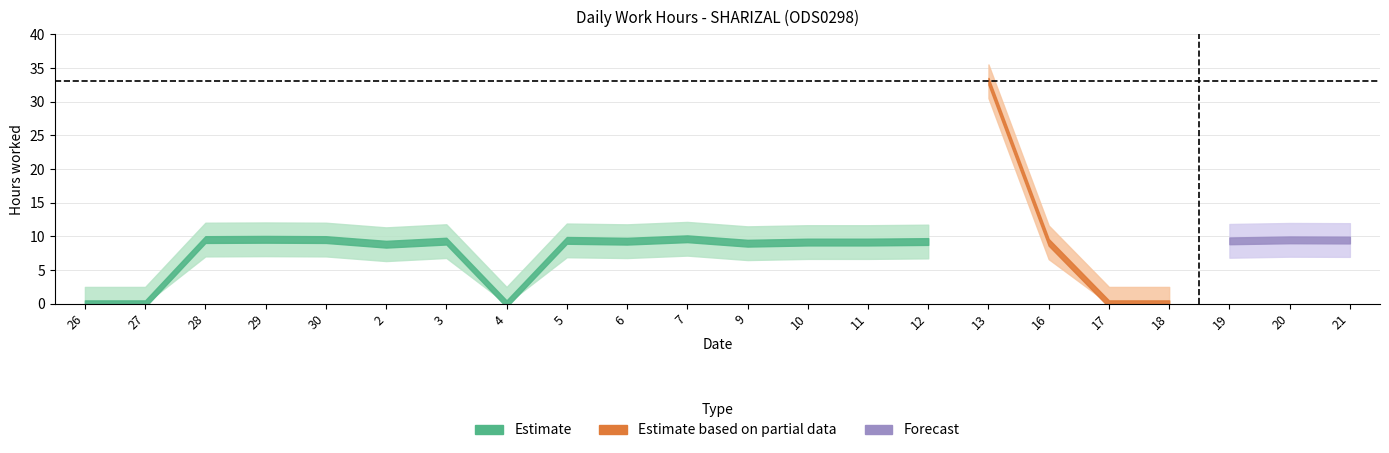

Which category has the highest value across all series?

13